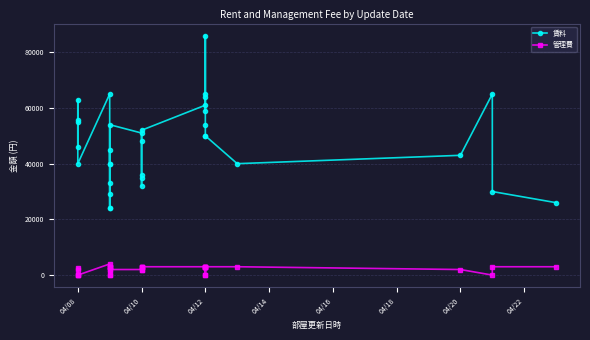

How many lines are shown in the chart?

2